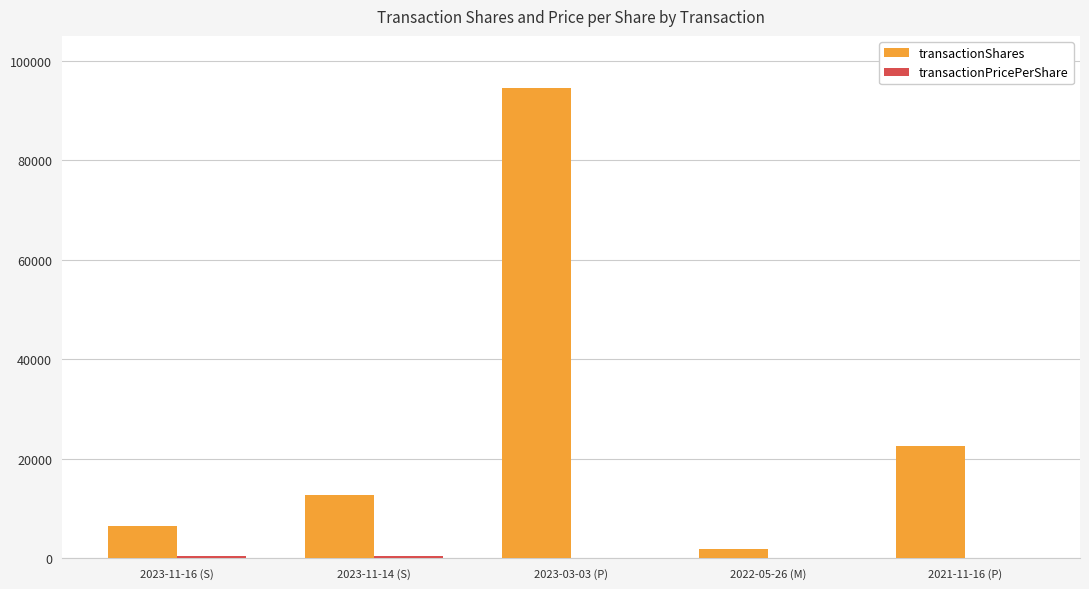

How many groups of bars are there?

5